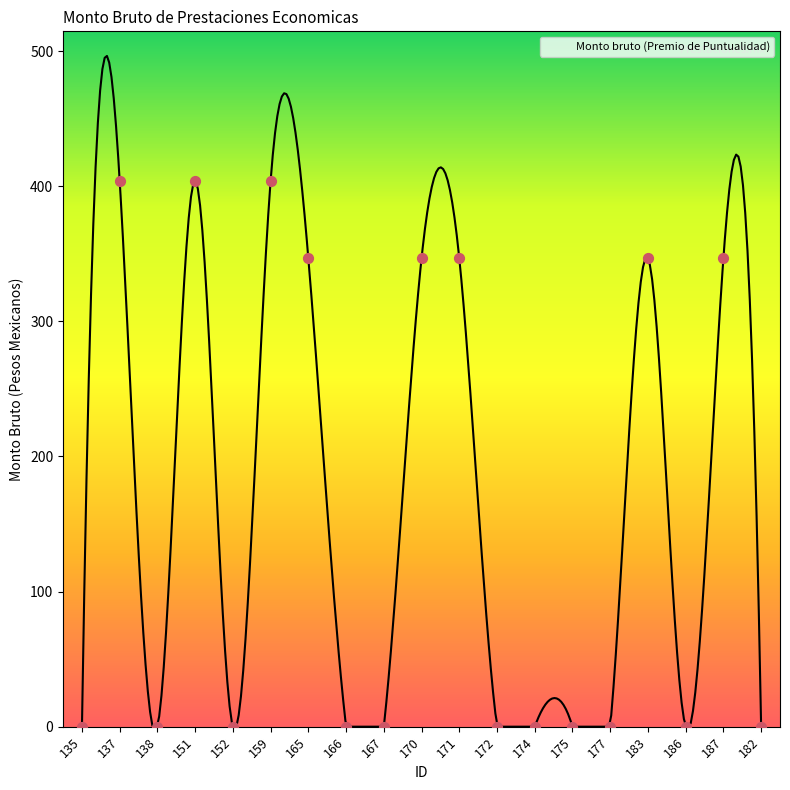

What is the change in value from 159 to 174?

-404.1